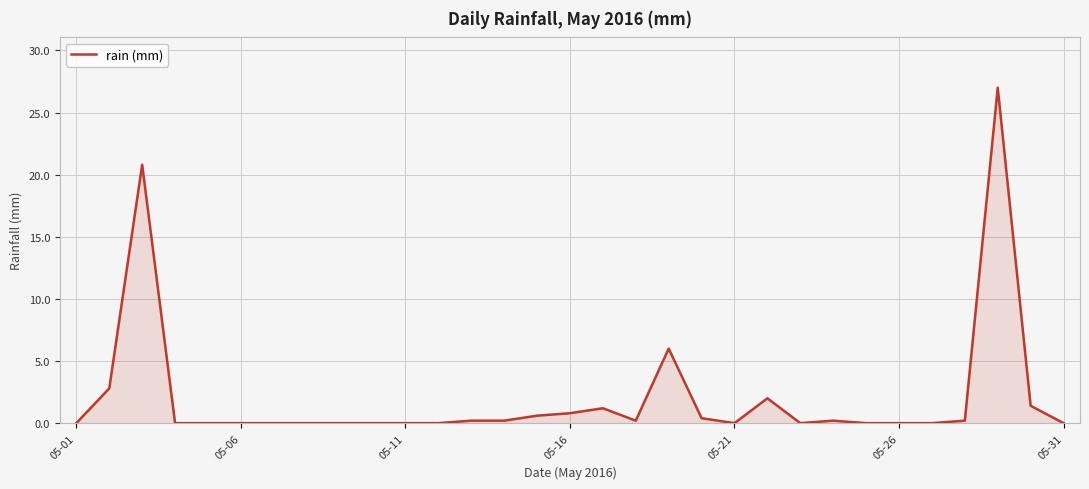

What is the greatest value displayed?

27.0